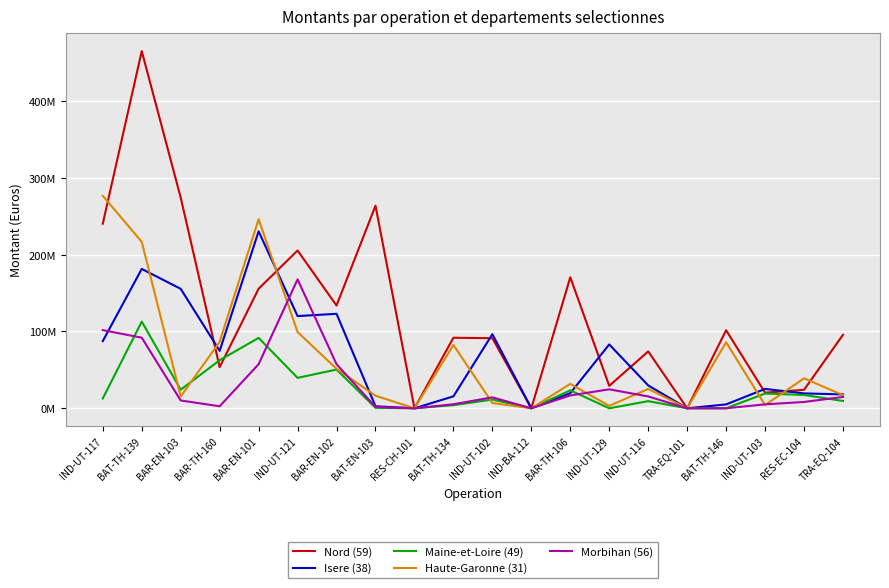

At how many categories does at least one series exceed 47983183?

15